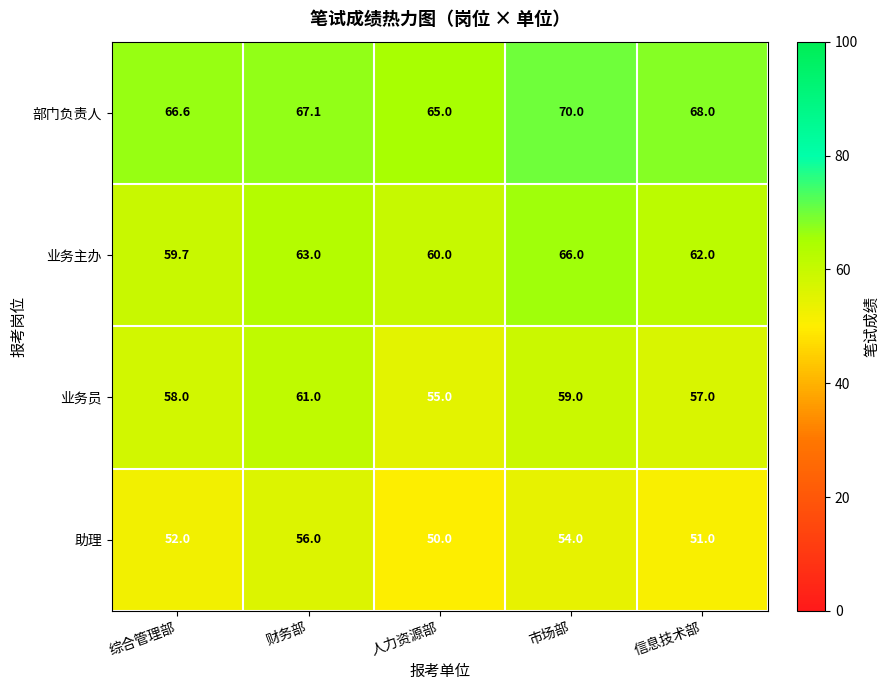

Which series has the largest range (max minus min)?

业务主办